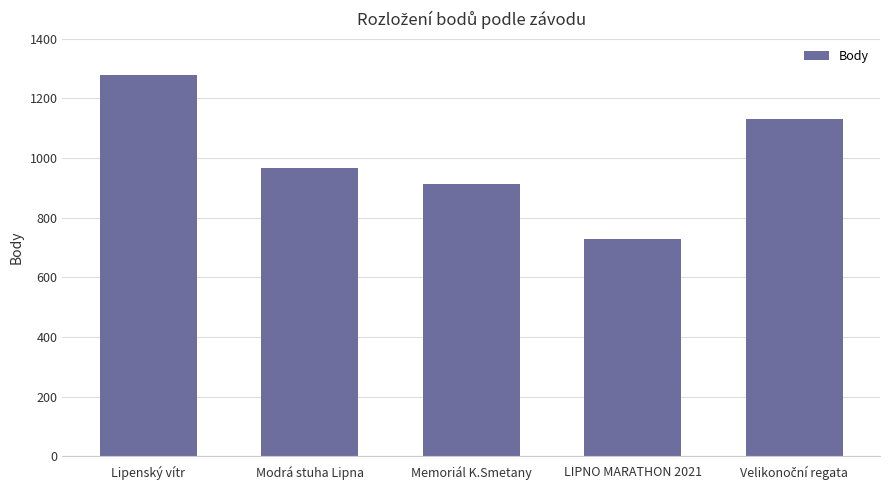

What is the maximum value shown in the chart?

1277